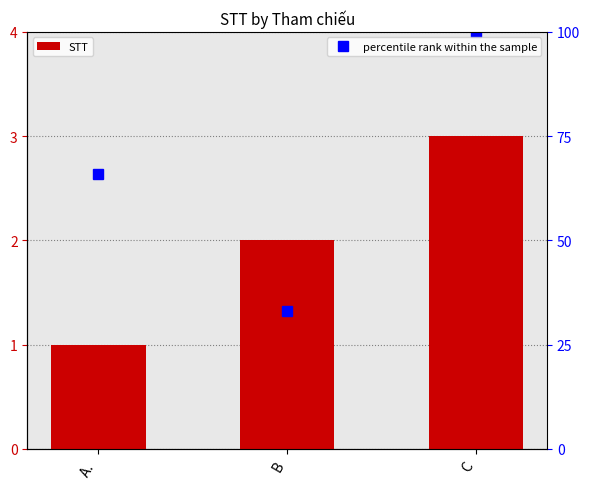

True or false: percentile rank within the sample has a value of 53 at B.

False